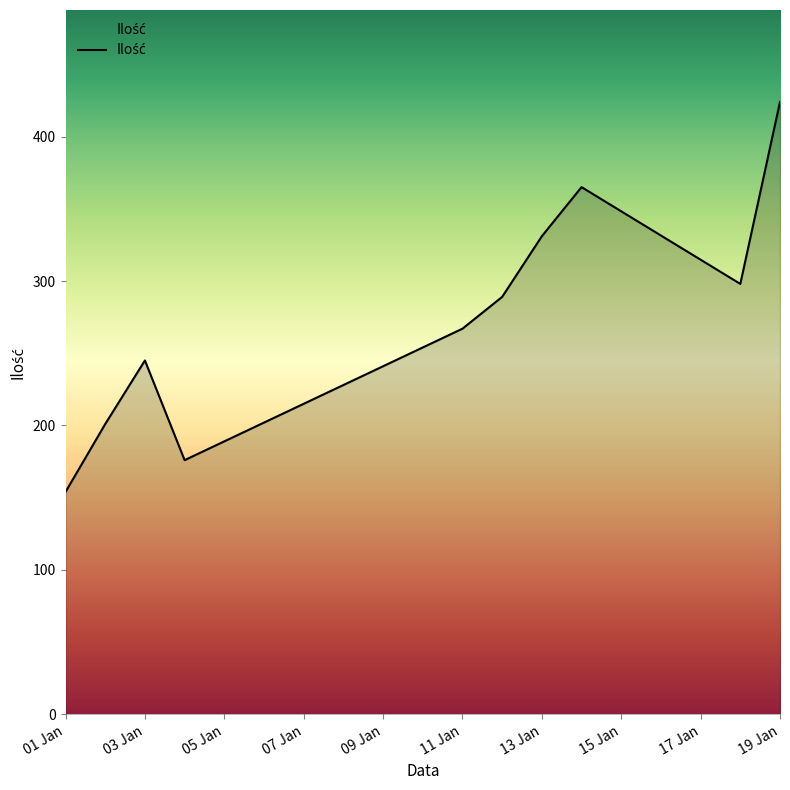

What is the smallest value displayed?

154